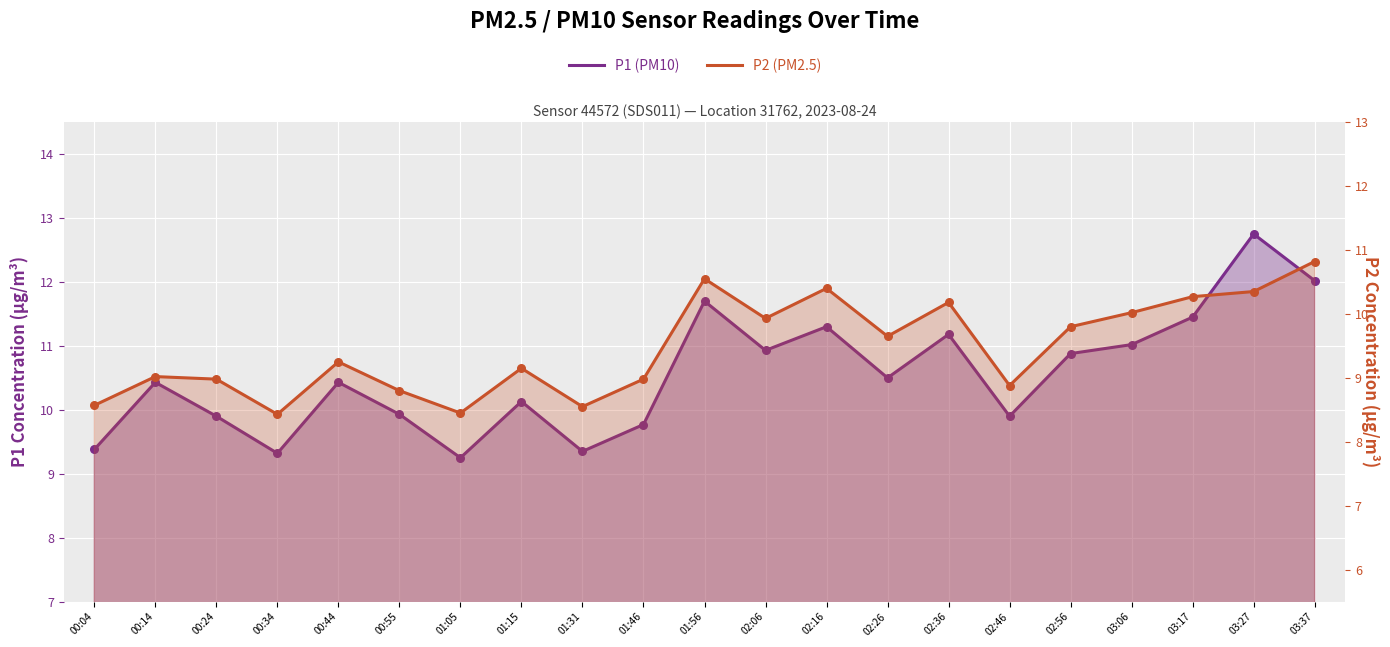

Which series has the largest Y range (max minus min)?

P1 (PM10)